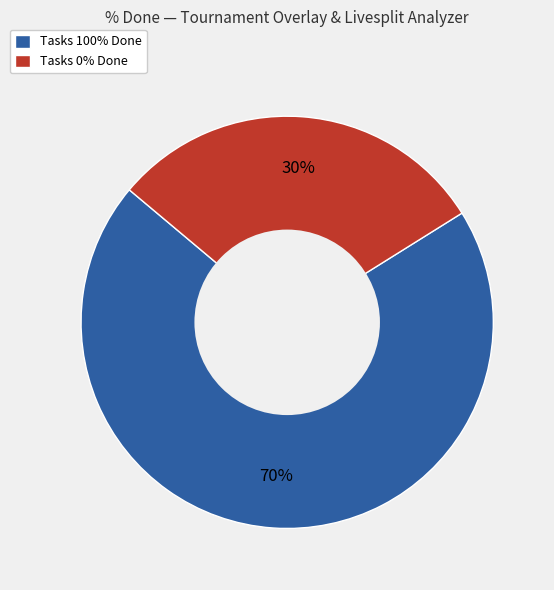

Combined, do Tasks 0% Done and Tasks 100% Done account for over 50%?

Yes